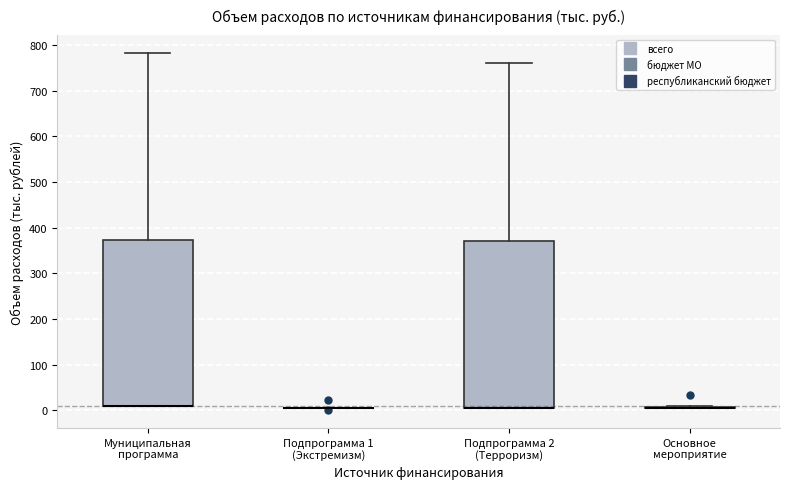

Reading left to right, transcribe this box plot: for each box, give where its median line is, the range the box spans, and where its two whiskers end, as read against the y-axis. The values are not printed on the chart, so give them approximately, as read against the axis.

Муниципальная программа: median 10 (drawn on the box's lower edge), box 10 to 370, whiskers 10 to 780
Подпрограмма 1 (Экстремизм): box collapsed to a line at 0, whiskers 0 to 0
Подпрограмма 2 (Терроризм): median 0 (drawn on the box's lower edge), box 0 to 370, whiskers 0 to 760
Основное мероприятие: box collapsed to a line at 0, whiskers 0 to 10